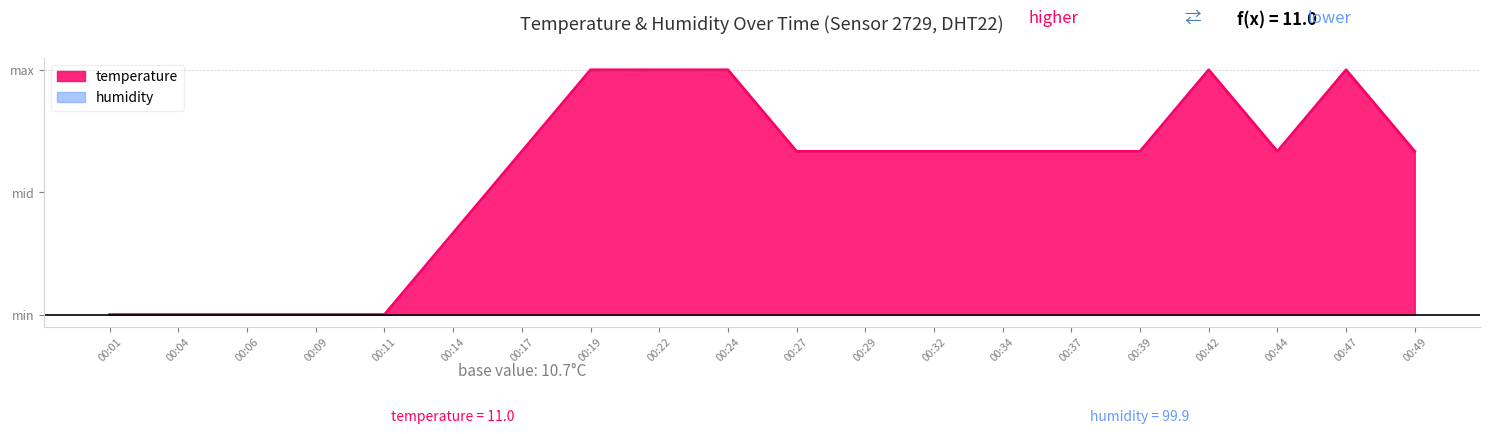

At which category does the data reach its first local peak?

00:42